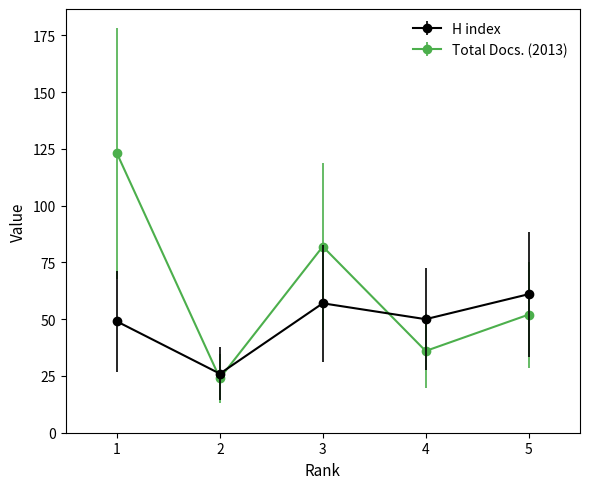

Reading left to right, transcribe all the data shown in this chart.

H index: 1=49	2=26	3=57	4=50	5=61
Total Docs. (2013): 1=123	2=24	3=82	4=36	5=52